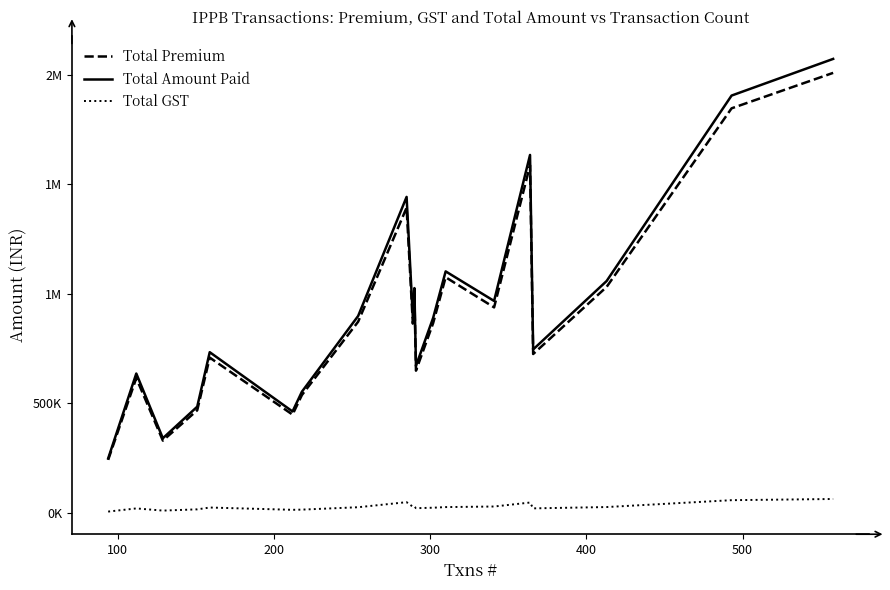

Is this an area chart (filled region under the line)?

No